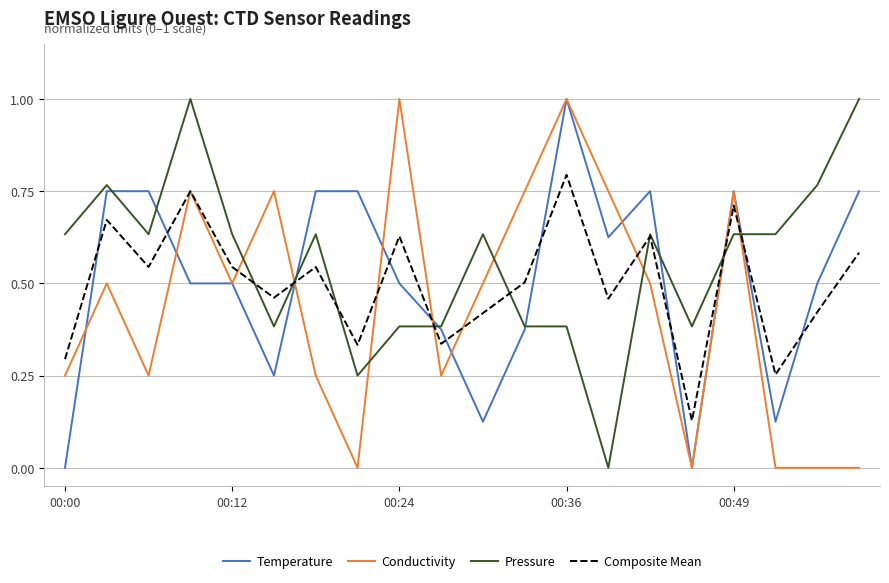

True or false: Composite Mean and Conductivity cross at least once.

True